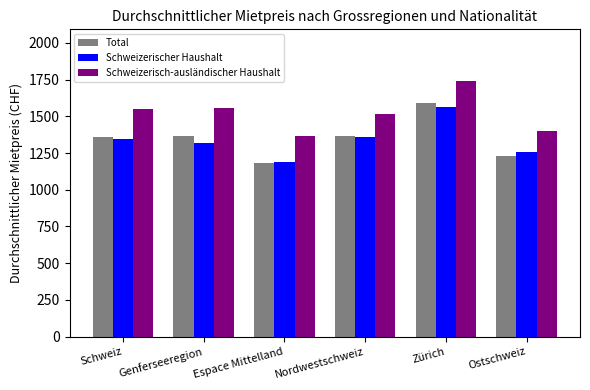

At which label does Schweizerischer Haushalt reach its peak?

Zürich